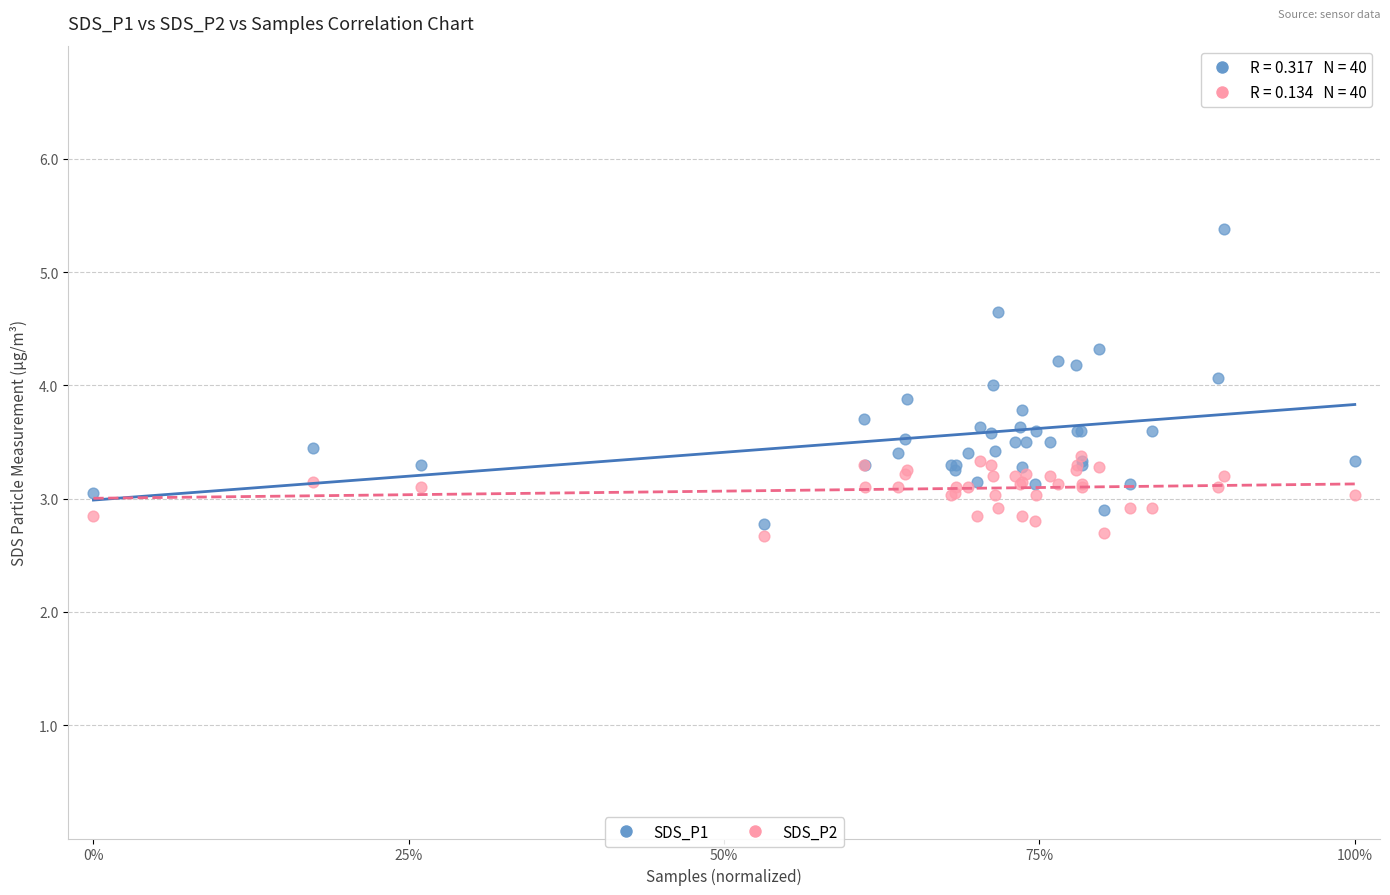

Which series contains the lowest Y value?

SDS_P2